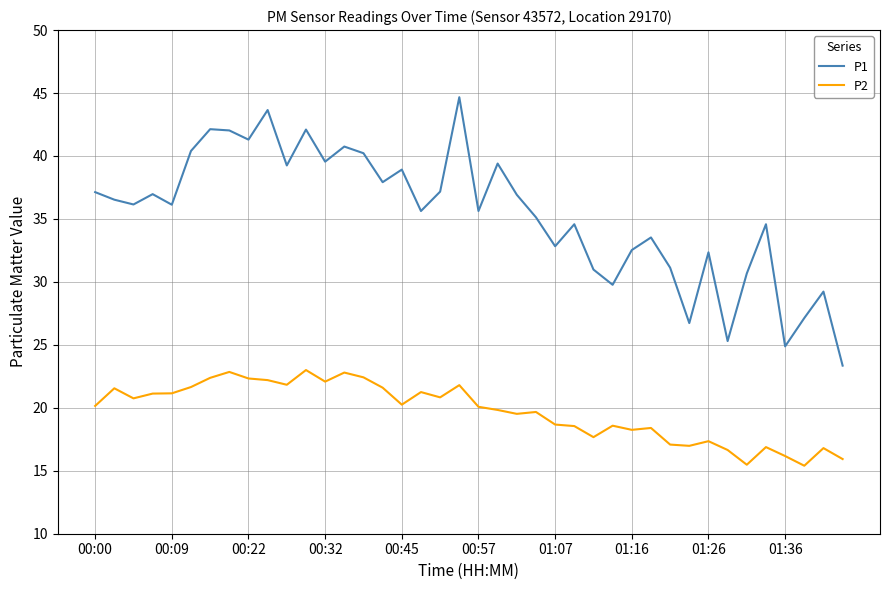

True or false: P1 and P2 intersect in this chart.

False